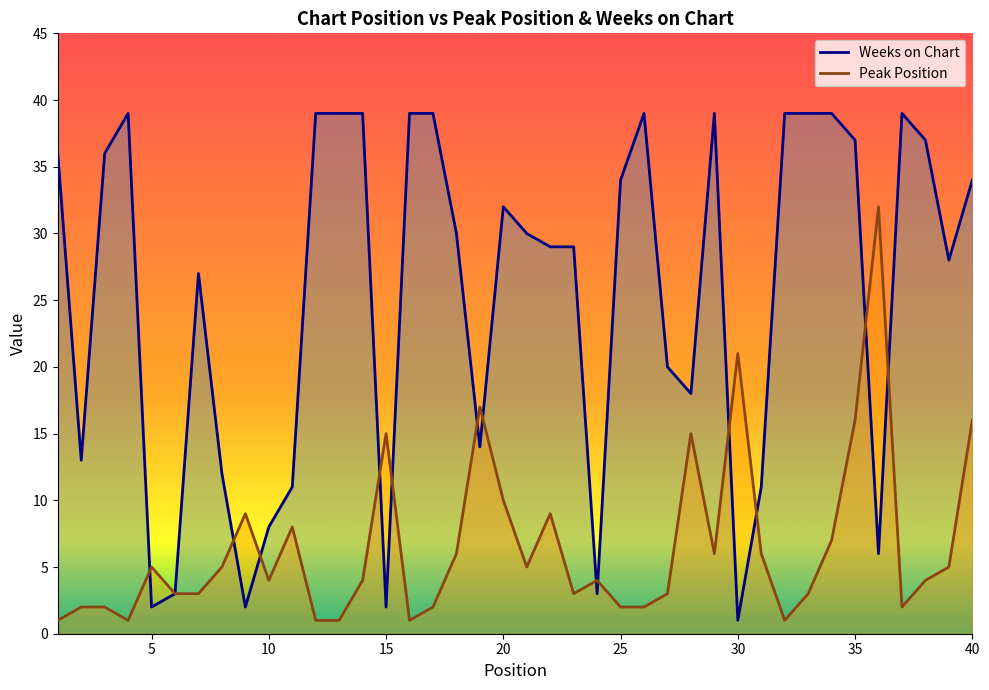

True or false: Peak Position has a value of 11 at 31.

False